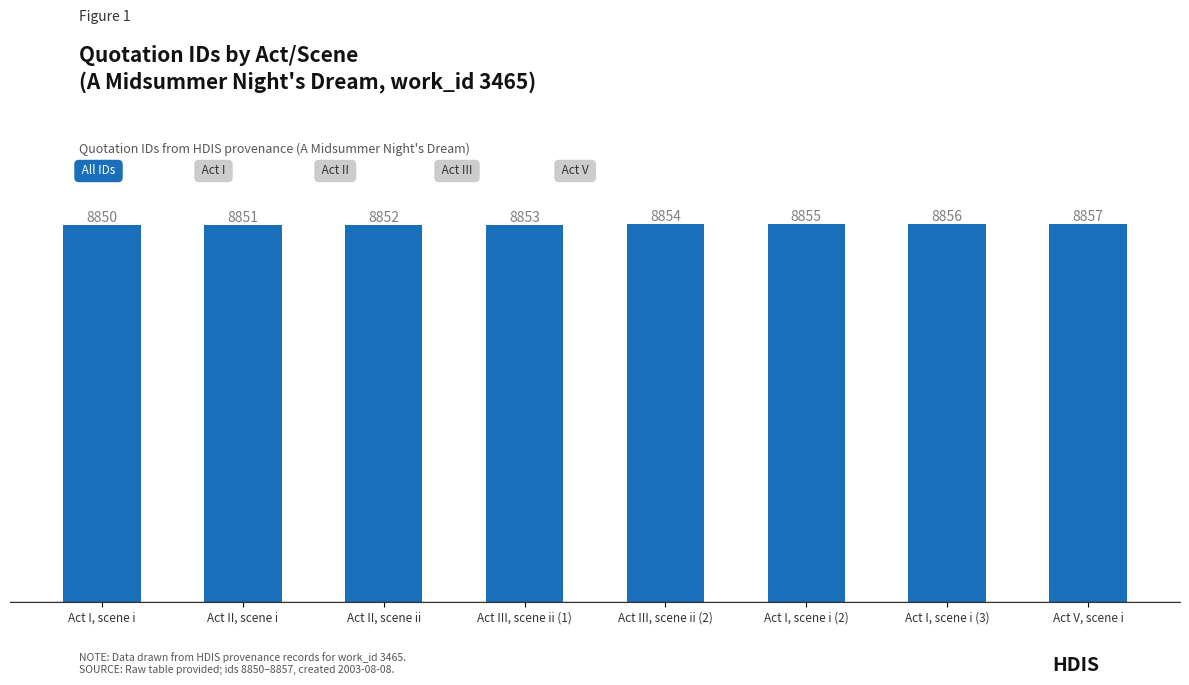

Reading left to right, what are all the values shown in this chart?

Act I, scene i=8850	Act II, scene i=8851	Act II, scene ii=8852	Act III, scene ii (1)=8853	Act III, scene ii (2)=8854	Act I, scene i (2)=8855	Act I, scene i (3)=8856	Act V, scene i=8857